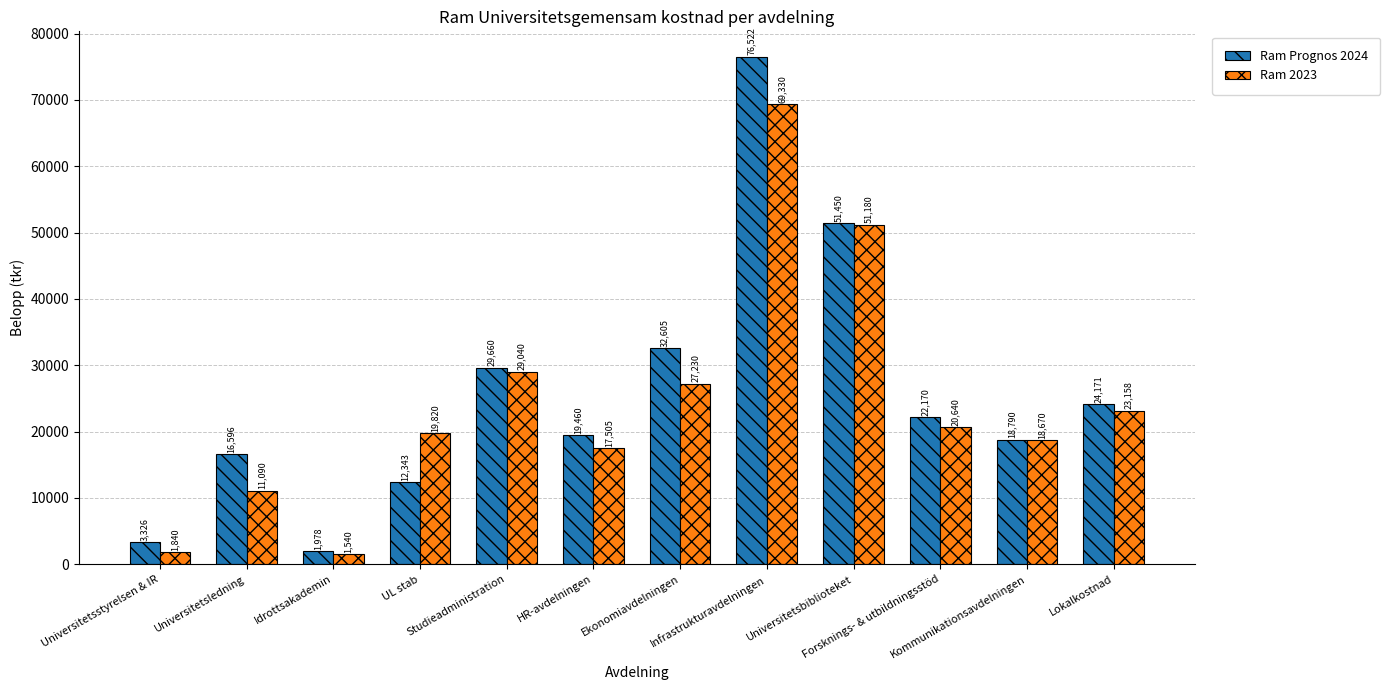

Are the bars grouped side by side (vs. stacked)?

Yes